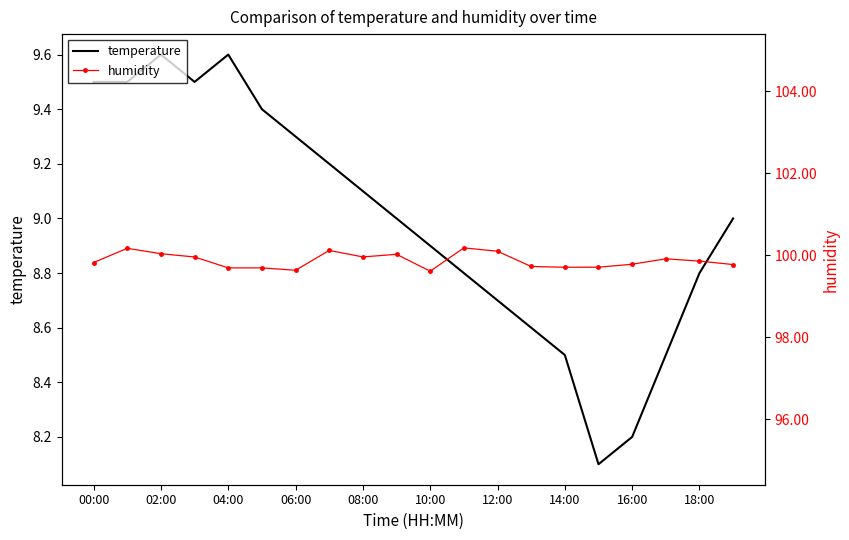

What is the lowest value of the temperature series?

8.1